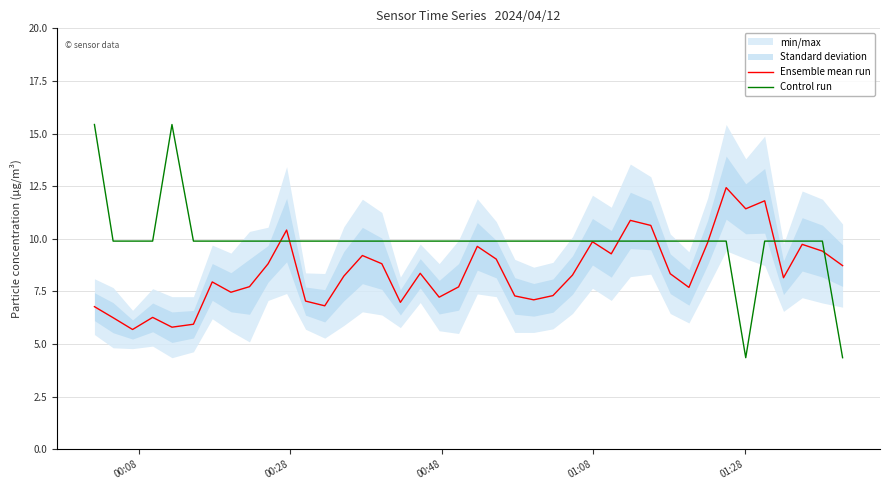

True or false: Control run has more than 0 points higher than both neighbors.

True